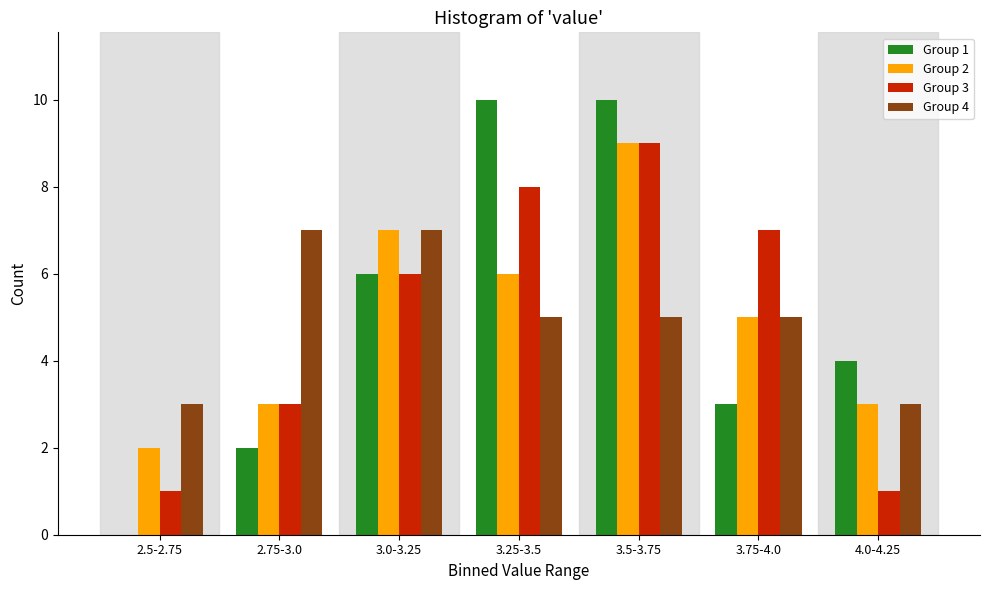

Reading left to right, list all the values displayed in this chart.

Group 1: 2.5-2.75=0	2.75-3.0=2	3.0-3.25=6	3.25-3.5=10	3.5-3.75=10	3.75-4.0=3	4.0-4.25=4
Group 2: 2.5-2.75=2	2.75-3.0=3	3.0-3.25=7	3.25-3.5=6	3.5-3.75=9	3.75-4.0=5	4.0-4.25=3
Group 3: 2.5-2.75=1	2.75-3.0=3	3.0-3.25=6	3.25-3.5=8	3.5-3.75=9	3.75-4.0=7	4.0-4.25=1
Group 4: 2.5-2.75=3	2.75-3.0=7	3.0-3.25=7	3.25-3.5=5	3.5-3.75=5	3.75-4.0=5	4.0-4.25=3